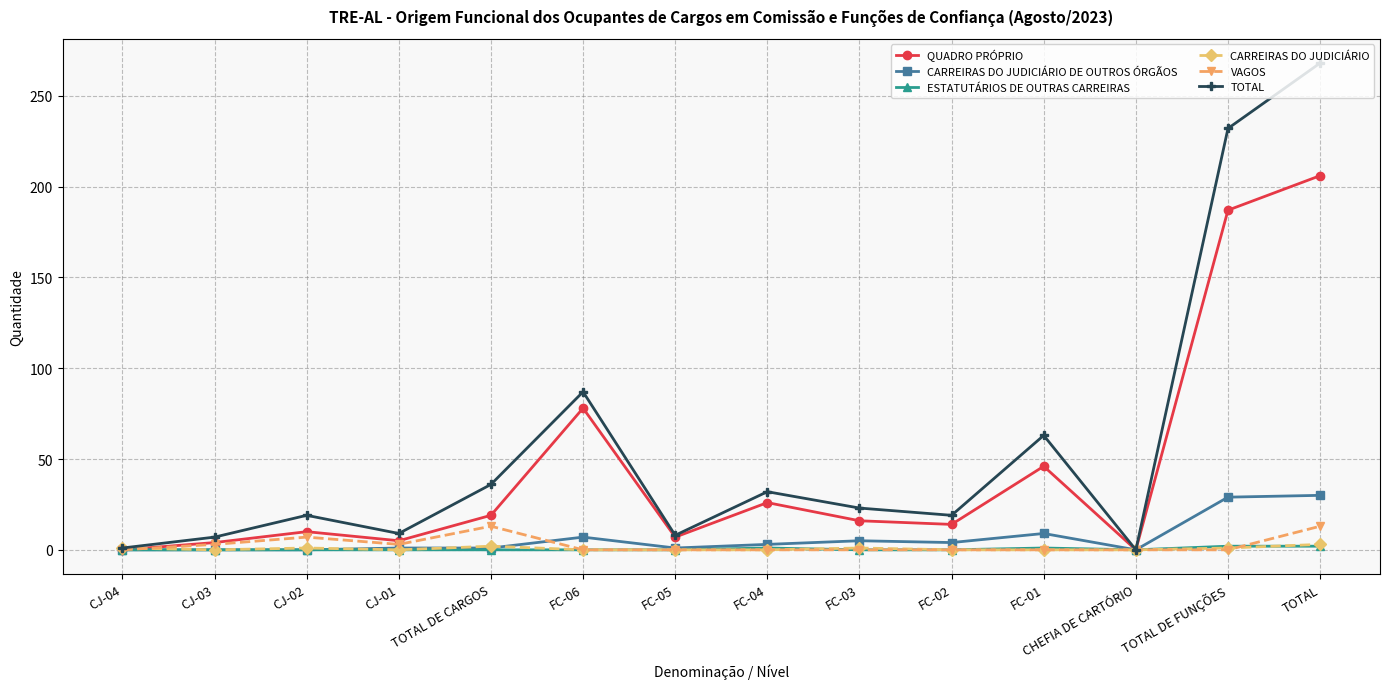

How many lines are shown in the chart?

6